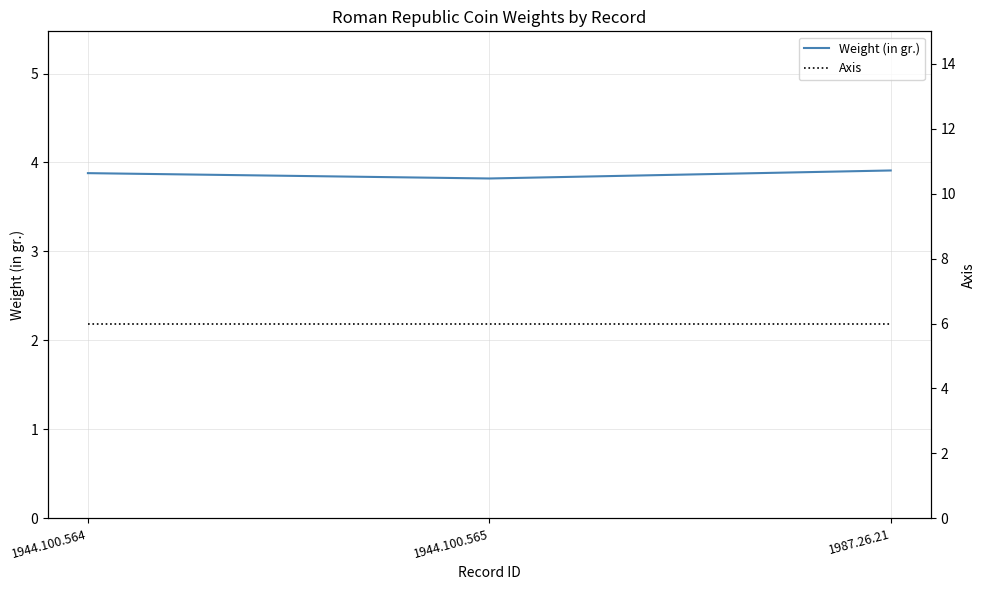

Reading right to left, list all the values displayed in this chart.

Weight (in gr.): 1987.26.21=3.9	1944.100.565=3.8	1944.100.564=3.9
Axis: 1987.26.21=6.0	1944.100.565=6.0	1944.100.564=6.0